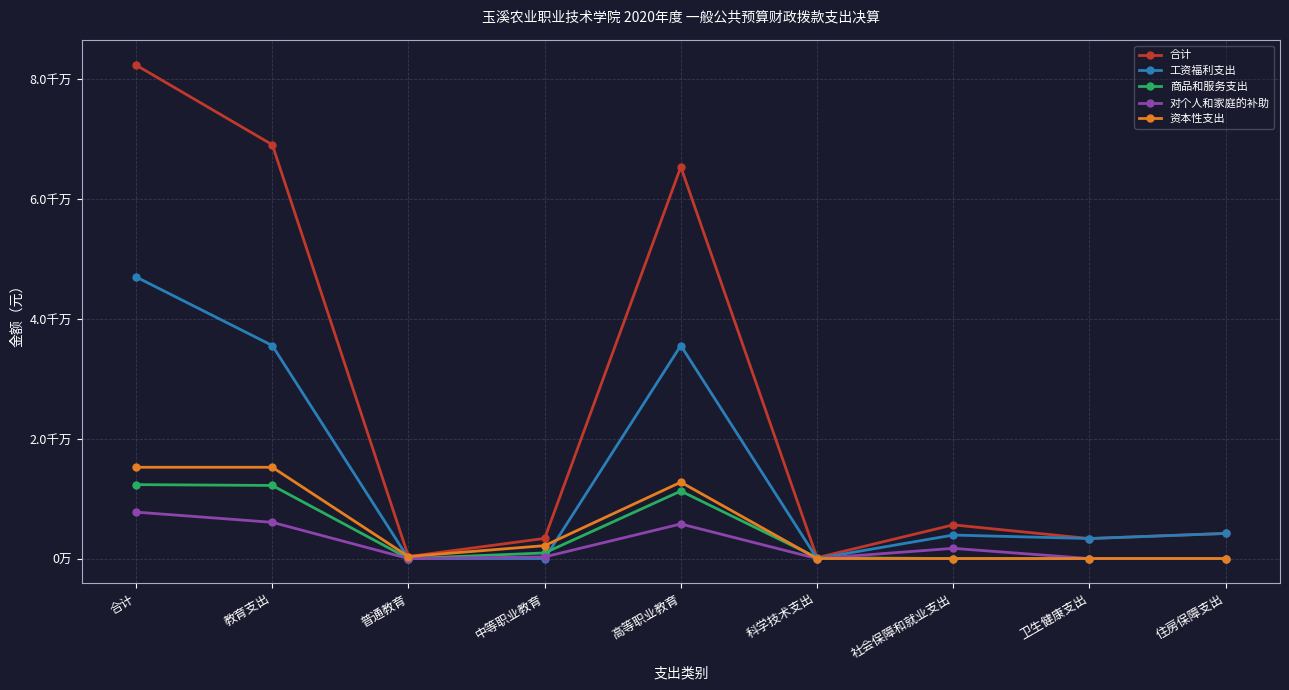

Is this an area chart (filled region under the line)?

No